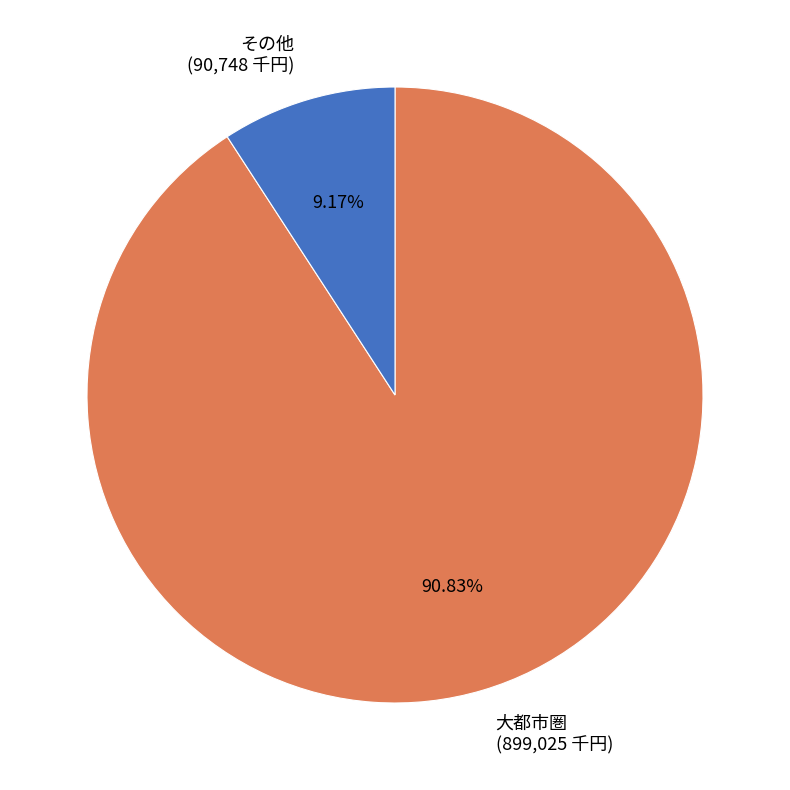

Do 大都市圏 (899,025 千円) and その他 (90,748 千円) together represent more than half of the pie?

Yes